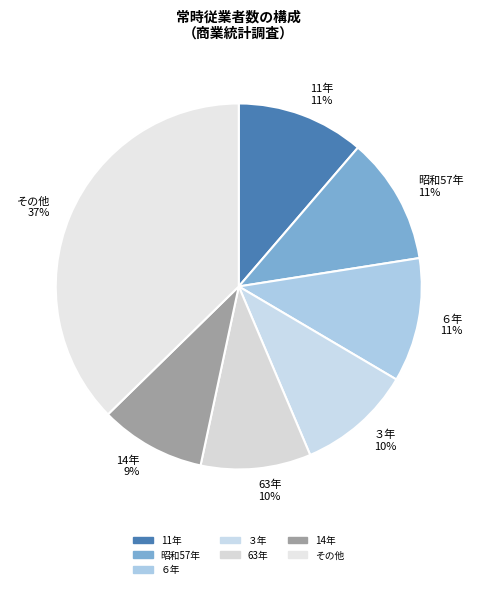

Which has a higher value, 11年 11% or その他 37%?

その他 37%